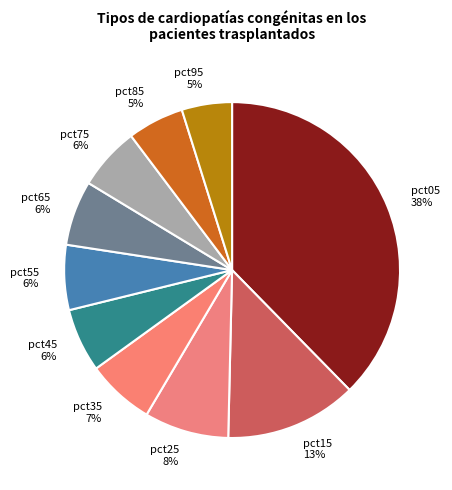

How many segments does this pie chart have?

10